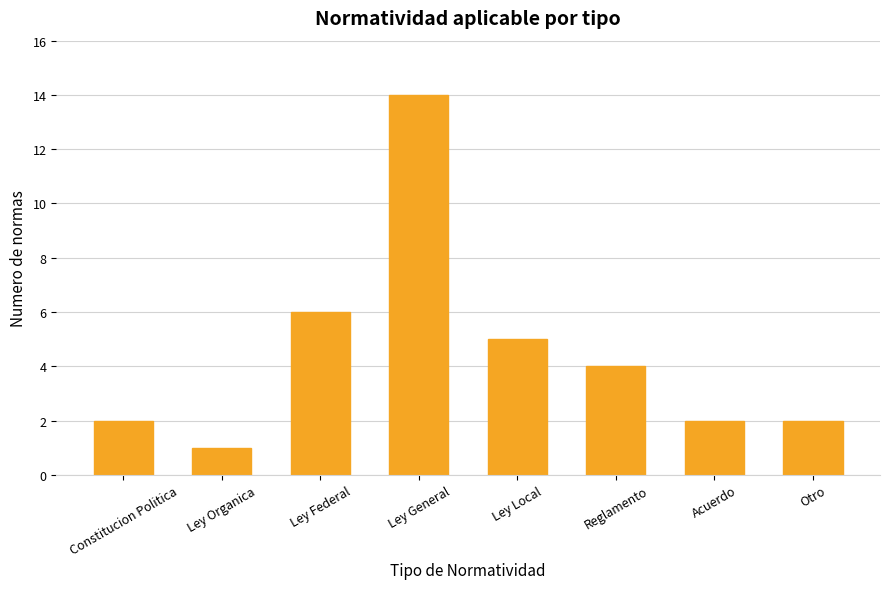

What position from the left is Reglamento?

6